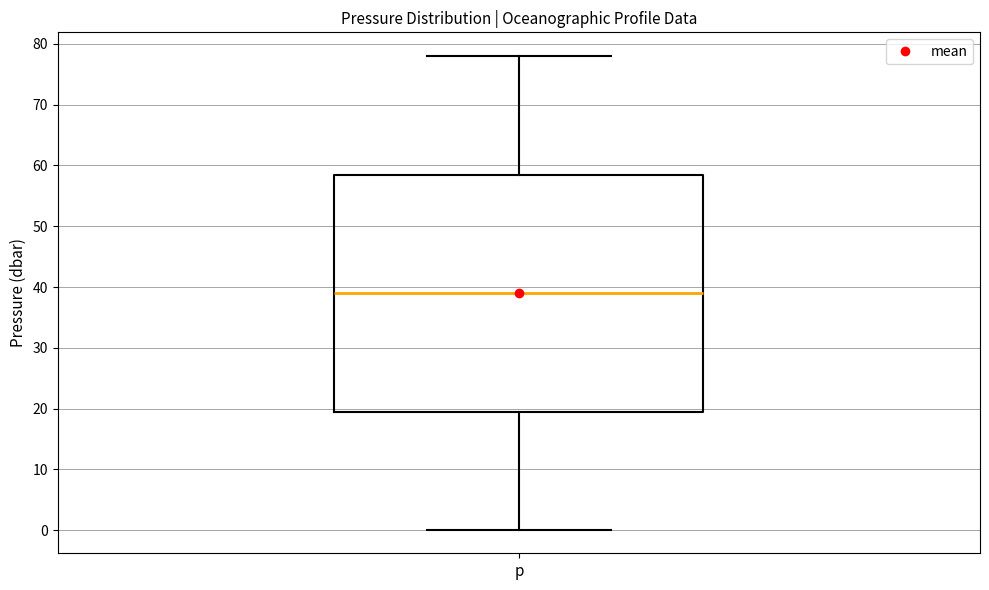

Where does the median line of the box for p sit on the y-axis? The values are not printed on the chart, so give them approximately, as read against the axis.

39